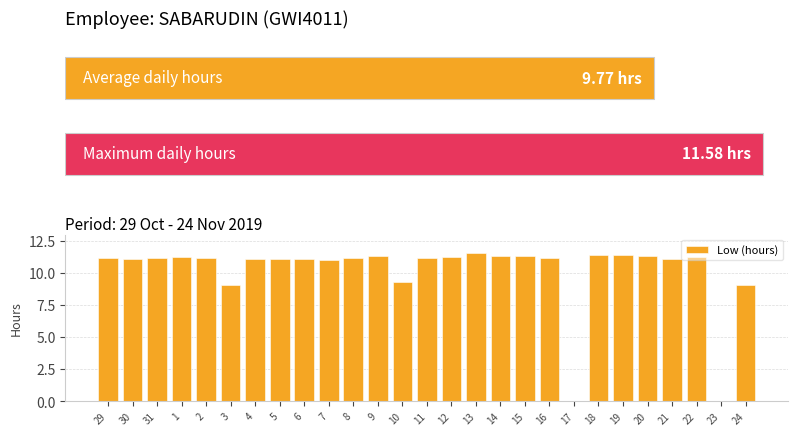

How many data points are less than 11?

6